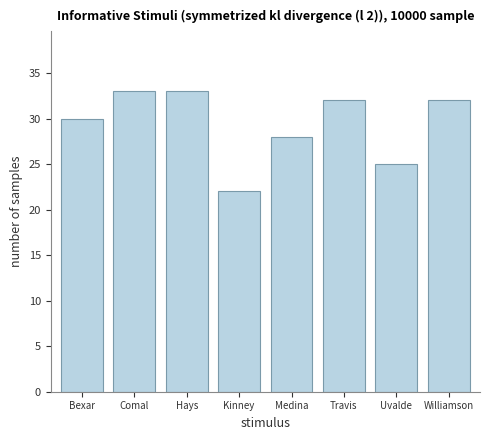

Reading left to right, extract all data points from this chart.

Bexar=30	Comal=33	Hays=33	Kinney=22	Medina=28	Travis=32	Uvalde=25	Williamson=32